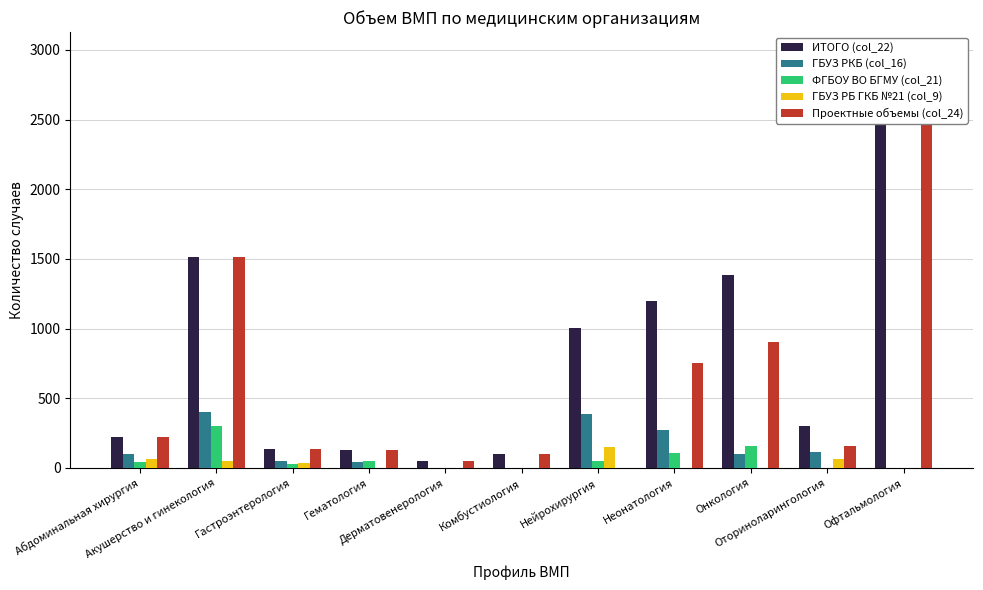

What is the value of the Проектные объемы (col_24) bar at the 10th from the left?

157